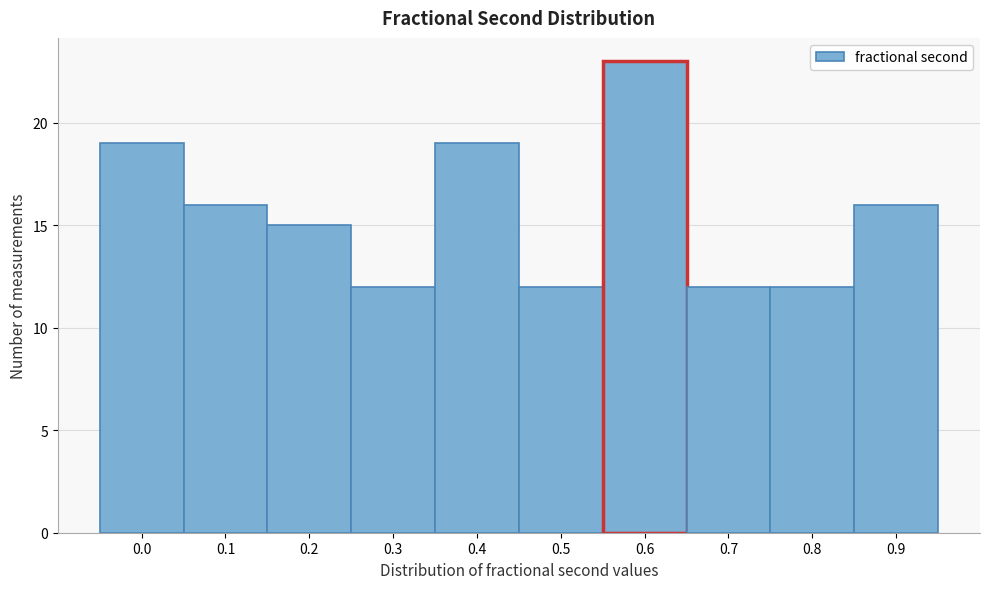

Reading right to left, list all the values displayed in this chart.

0.9=16	0.8=12	0.7=12	0.6=23	0.5=12	0.4=19	0.3=12	0.2=15	0.1=16	0.0=19